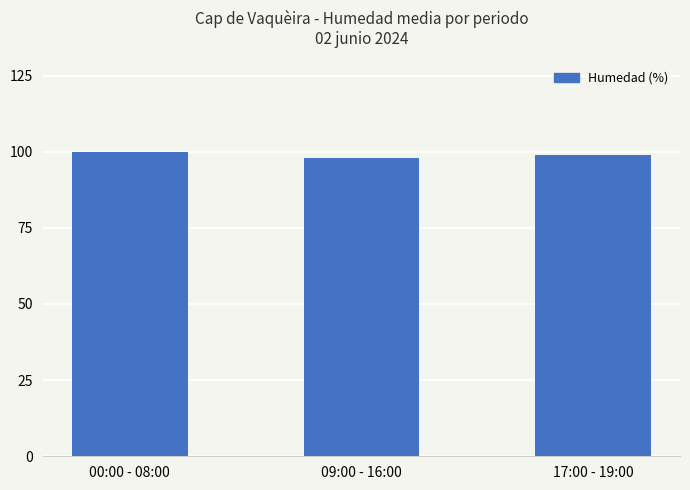

Reading right to left, what are all the values shown in this chart?

99.0	97.9	100.0